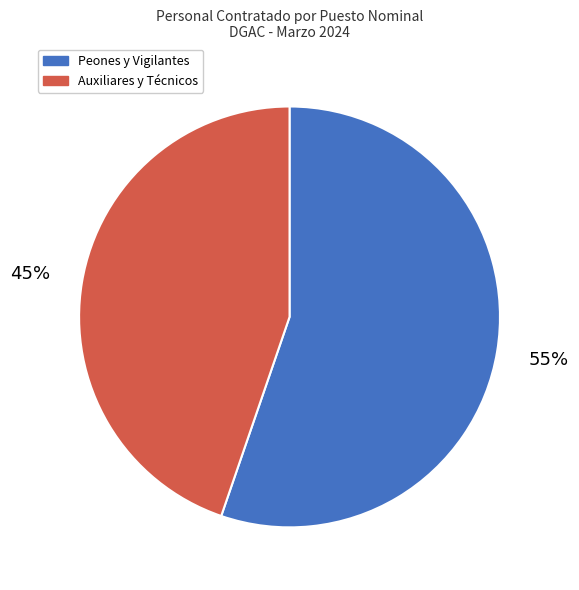

Which slice is the largest?

Peones y Vigilantes